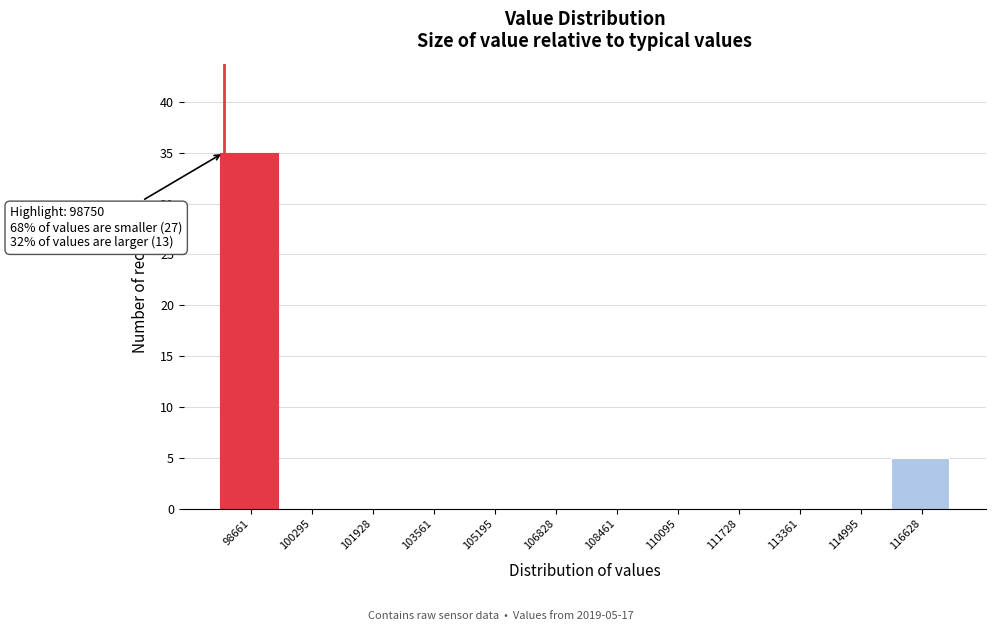

Reading left to right, extract all data points from this chart.

98661=35	100295=0	101928=0	103561=0	105195=0	106828=0	108461=0	110095=0	111728=0	113361=0	114995=0	116628=5